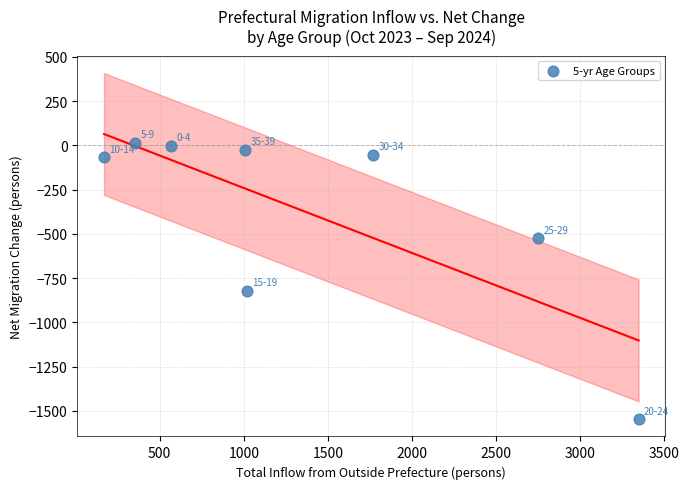

What is the range of X values (max minus min)?

3177